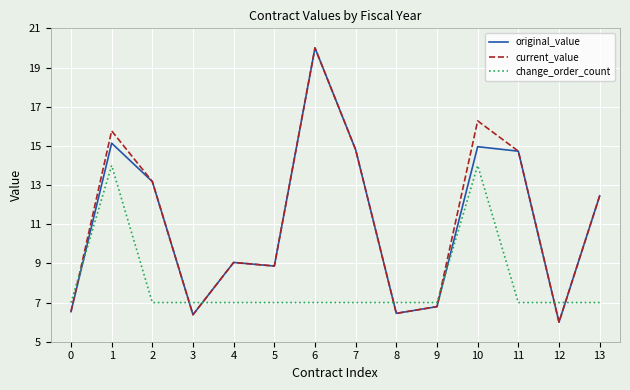

Is the value of current_value at 6 greater than the value of original_value at 4?

Yes